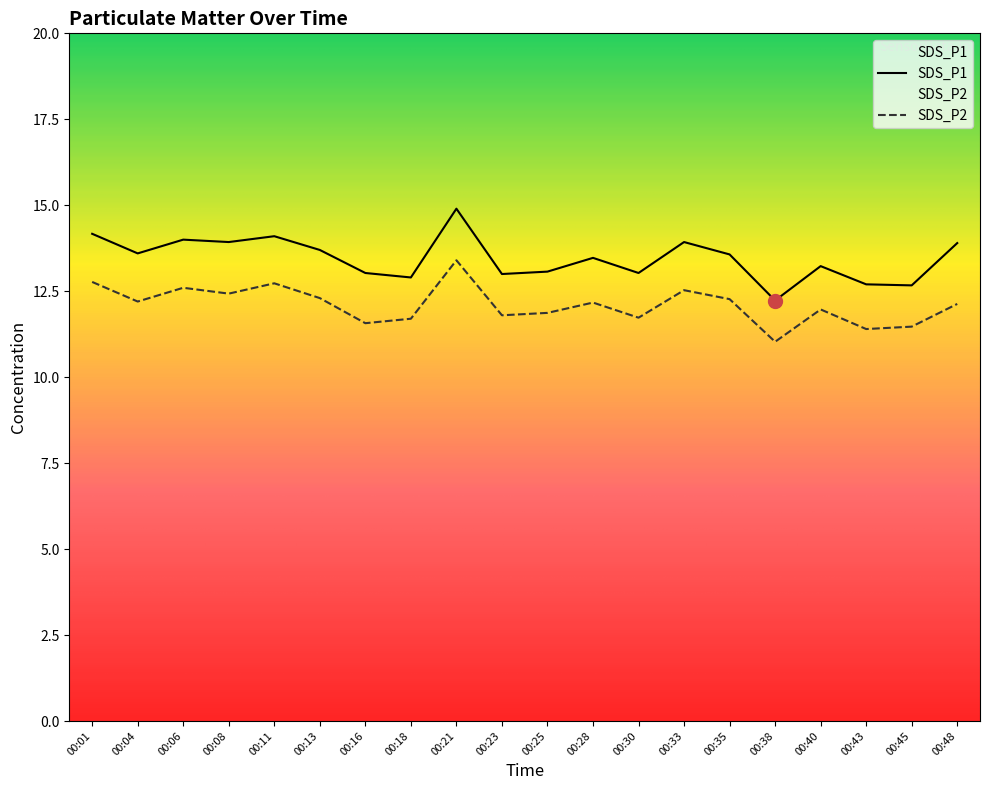

True or false: SDS_P2 and SDS_P1 intersect in this chart.

False